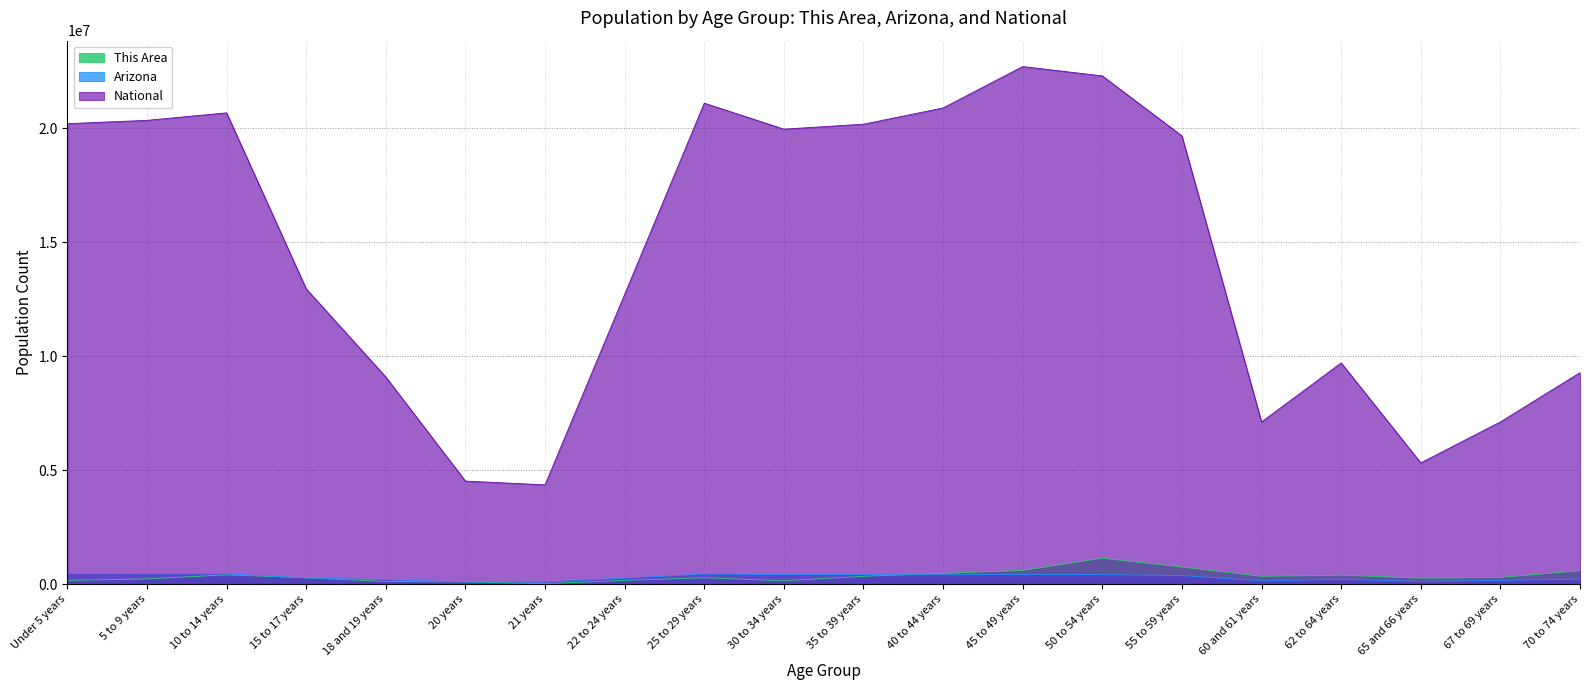

What is the difference between the maximum and minimum values in the This Area series?

1119209.1